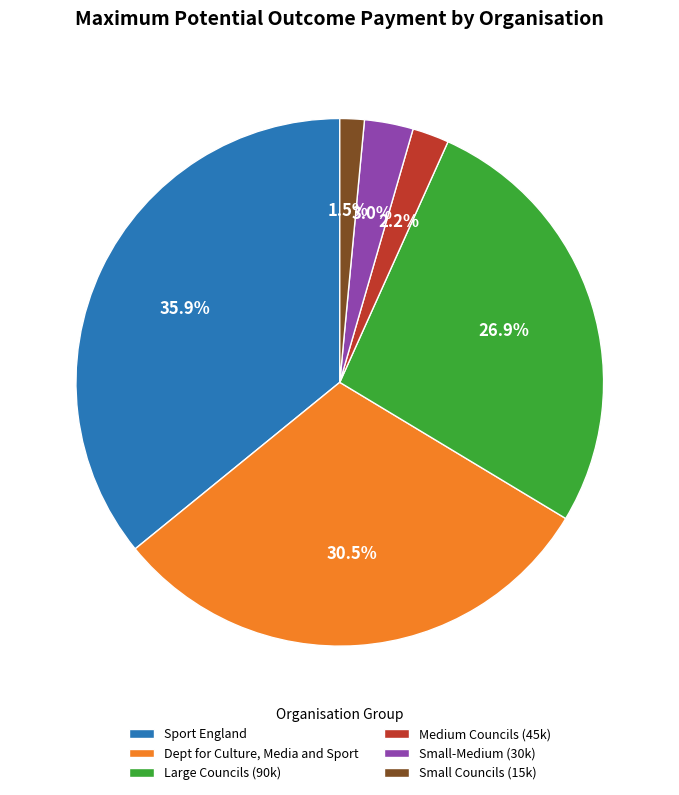

What is the ratio of the value at Sport England to the value at Dept for Culture, Media and Sport?

1.2